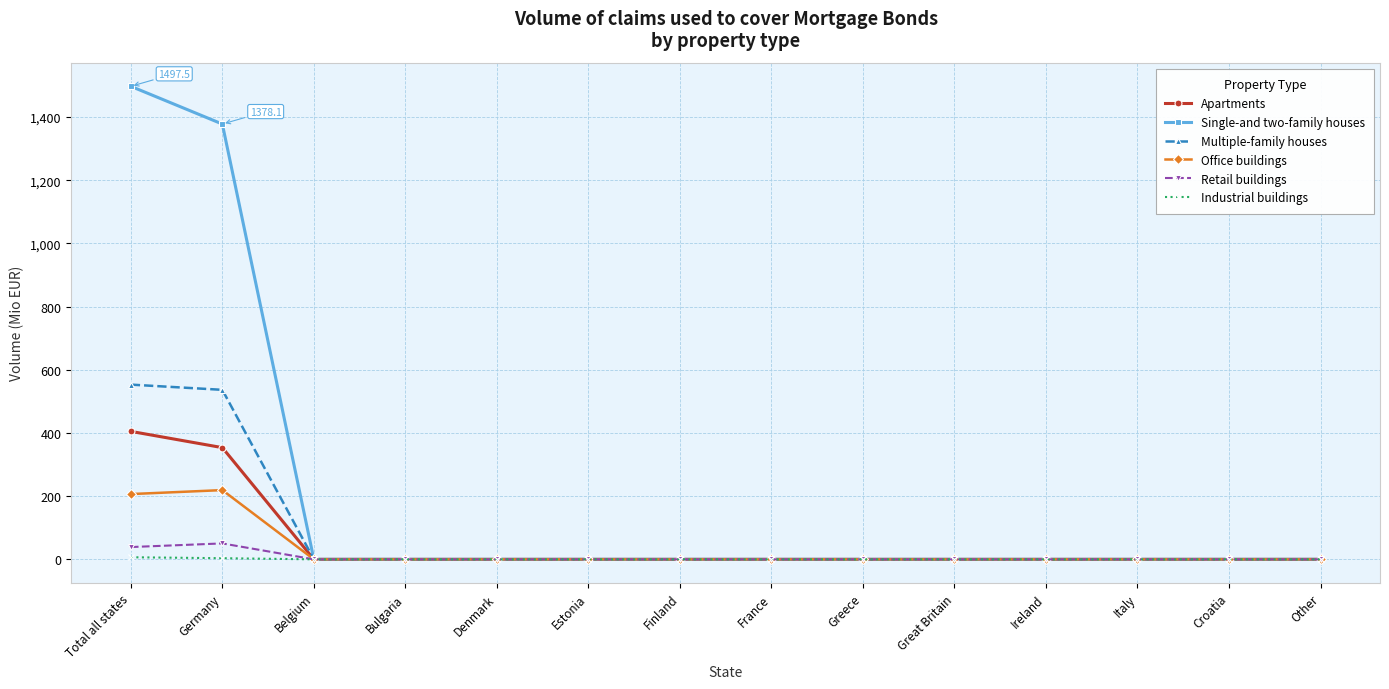

At which category is the sum across all series the highest?

Total all states